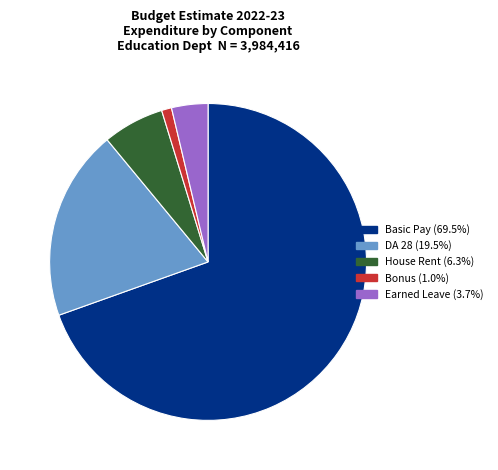

Is there any slice that represents more than half of the pie?

Yes